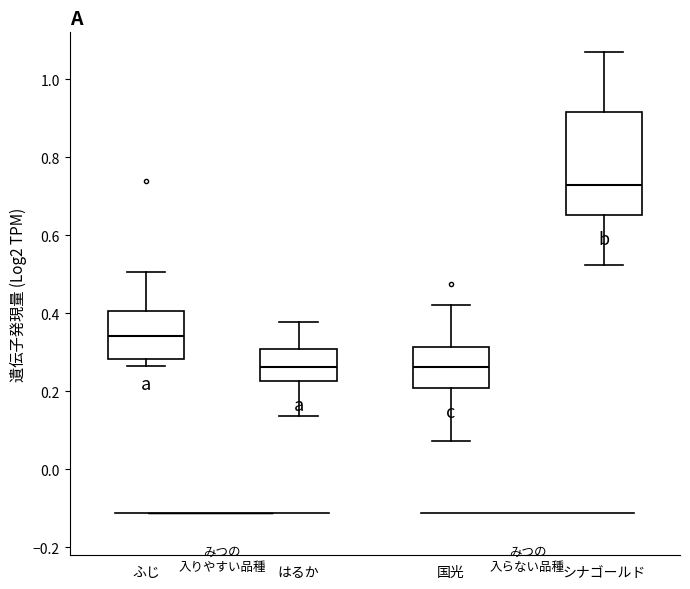

Reading left to right, transcribe this box plot: for each box, give where its median line is, the range the box spans, and where its two whiskers end, as read against the y-axis. The values are not printed on the chart, so give them approximately, as read against the axis.

ふじ: median 0.34, box 0.28 to 0.40, whiskers 0.26 to 0.50
はるか: median 0.26, box 0.22 to 0.30, whiskers 0.14 to 0.38
国光: median 0.26, box 0.20 to 0.32, whiskers 0.08 to 0.42
シナゴールド: median 0.72, box 0.66 to 0.92, whiskers 0.52 to 1.08